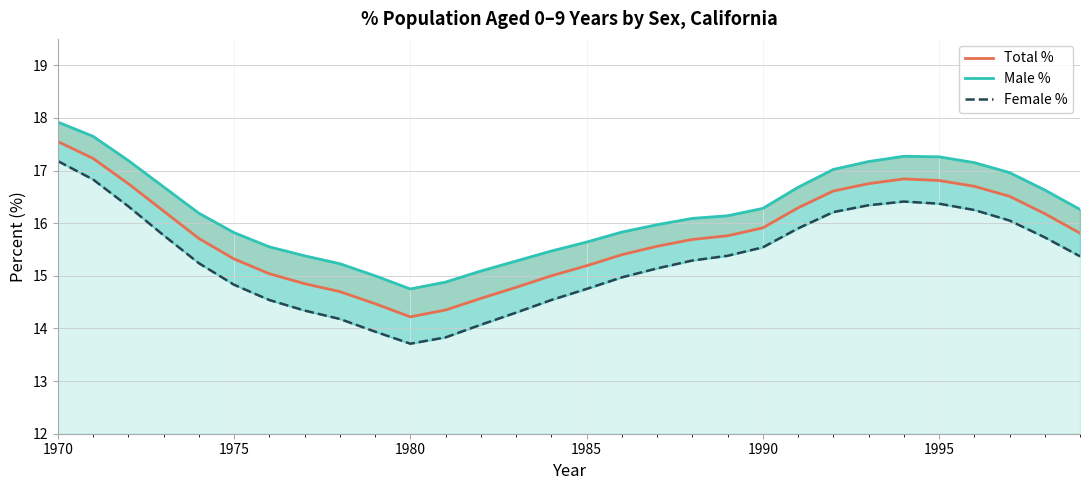

What is the sum of all Male % values?

486.4